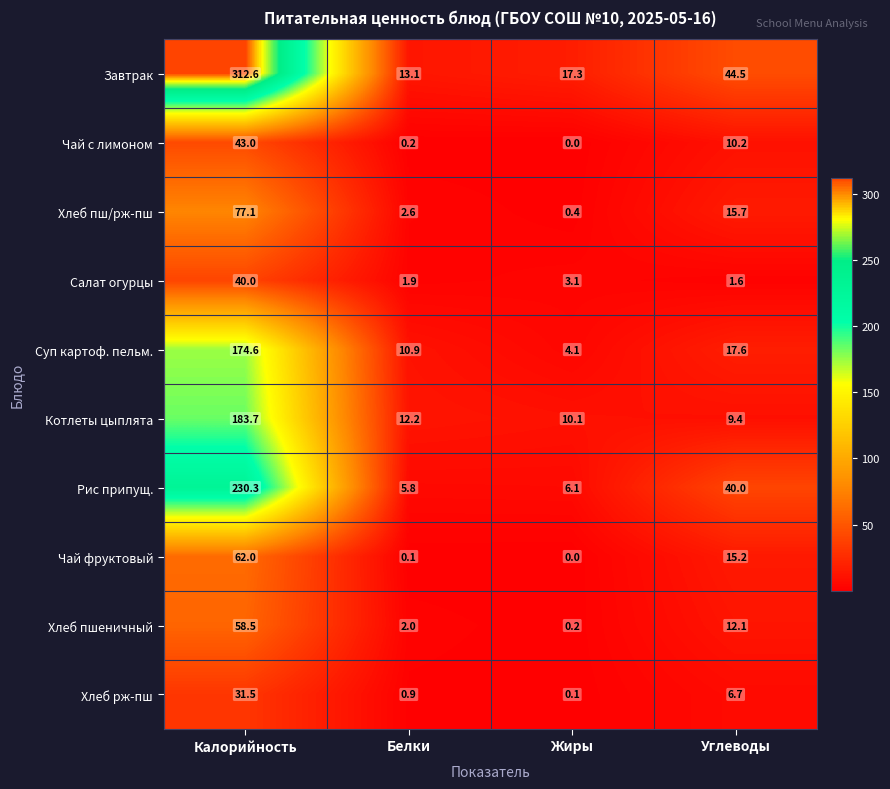

Which series has the largest total across all categories?

Завтрак